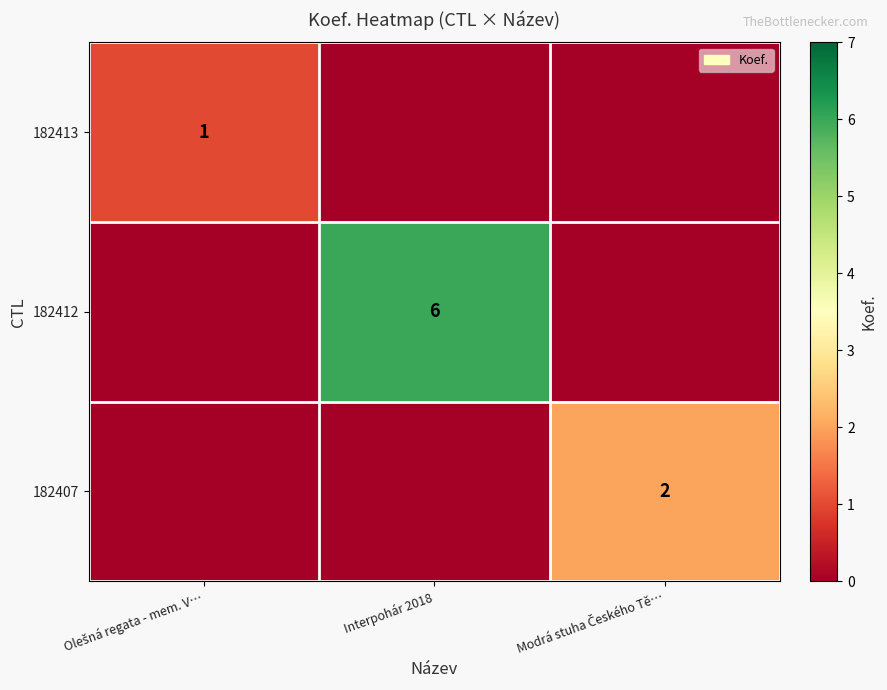

Is it true that 182412 equals 6 at Interpohár 2018?

True